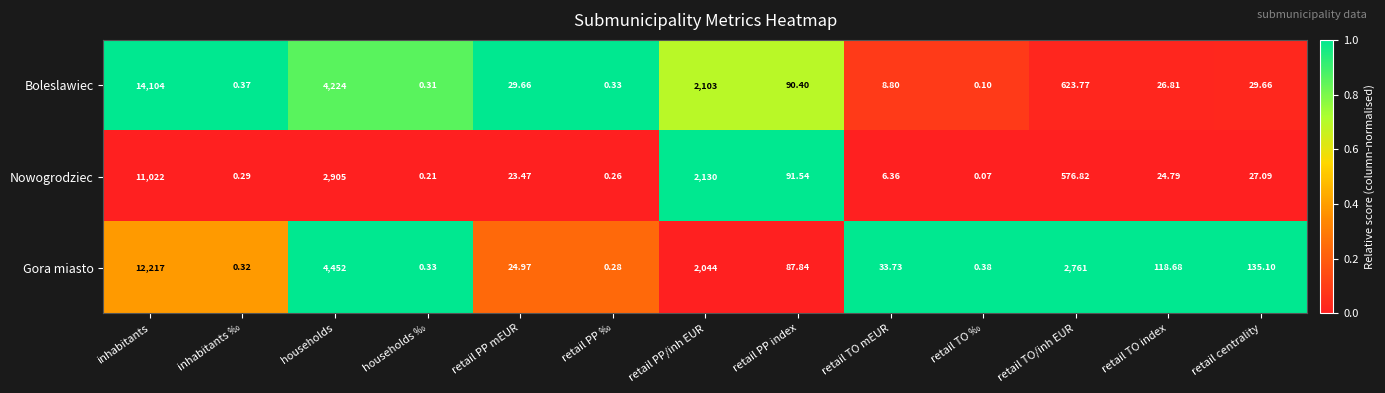

List the series in order of their peak value, highest first.

Boleslawiec, Gora miasto, Nowogrodziec